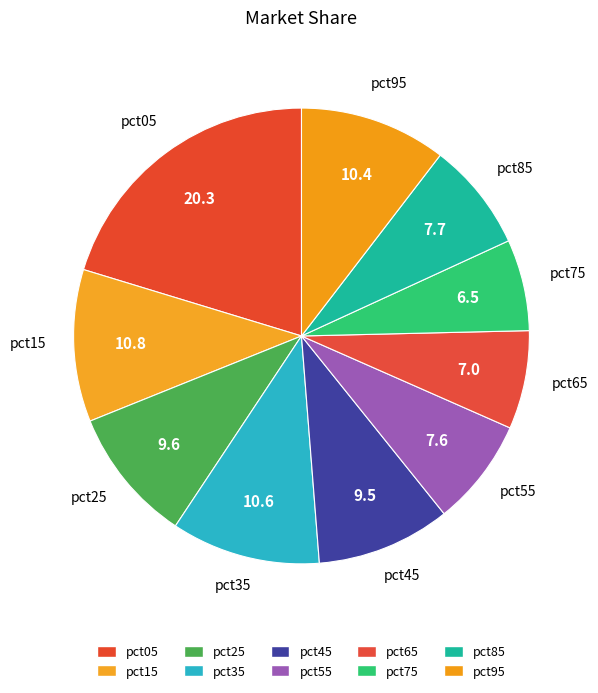

How many slices are in this pie chart?

10